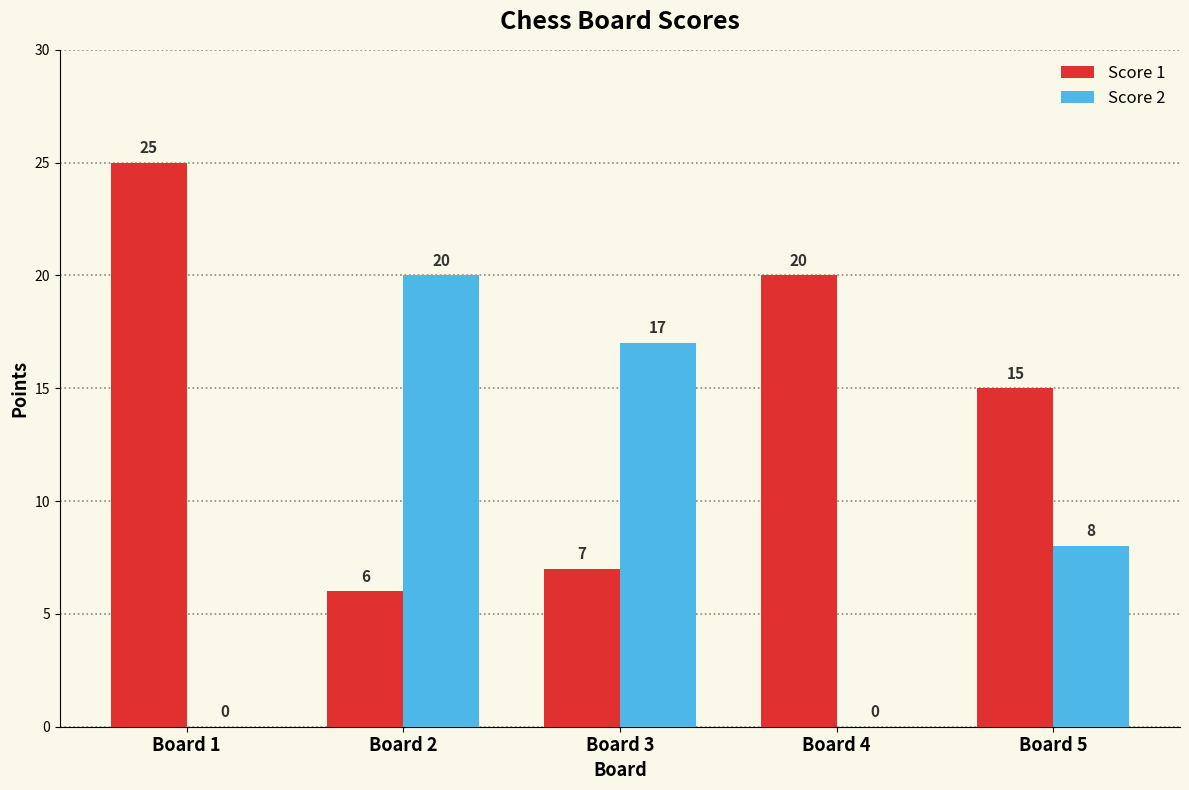

How many Score 2 values are between 0 and 17?

4